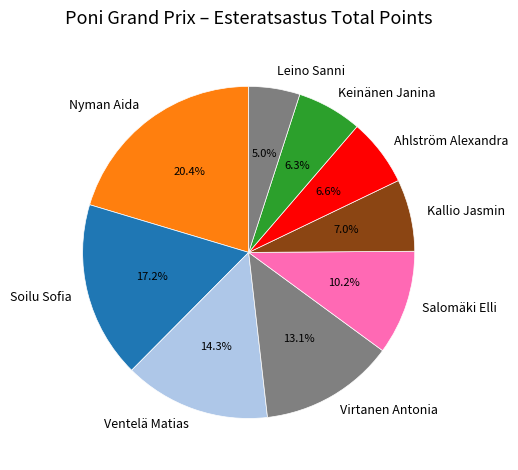

Which category has the biggest portion of the pie?

Nyman Aida